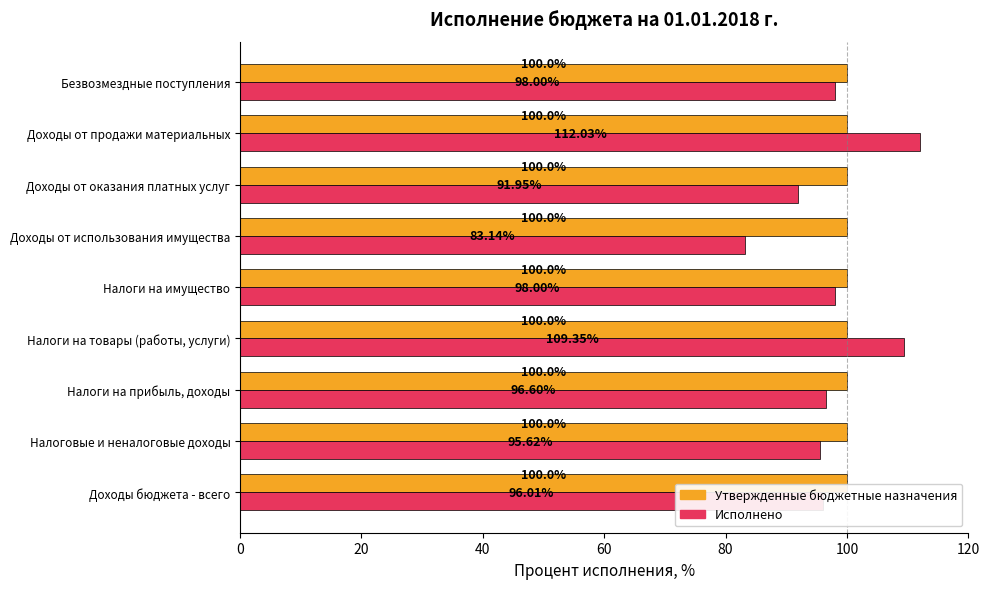

Which category has the highest value across all series?

Доходы от продажи материальных